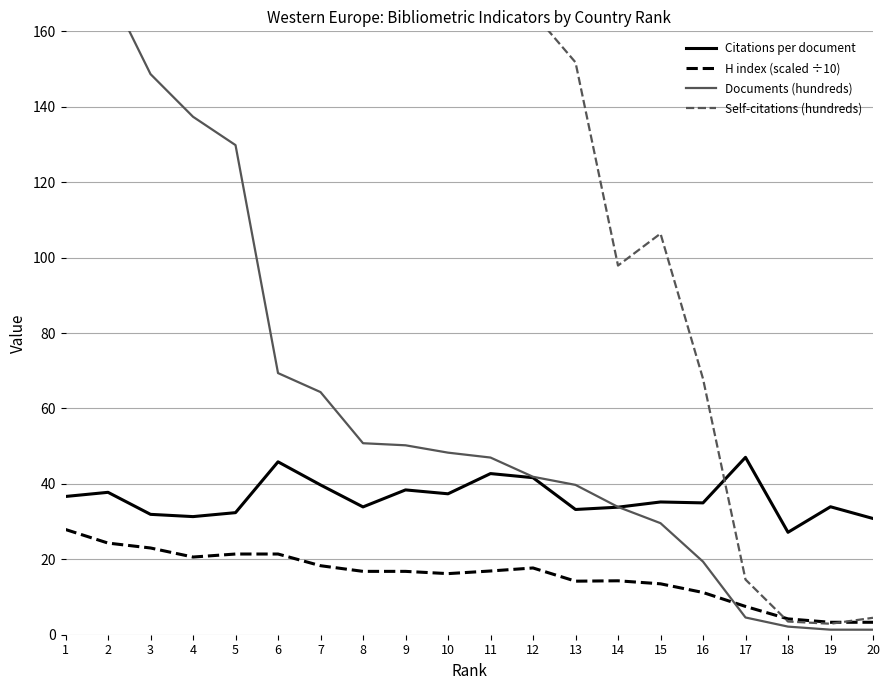

Which category has the lowest value in the Self-citations (hundreds) series?

19